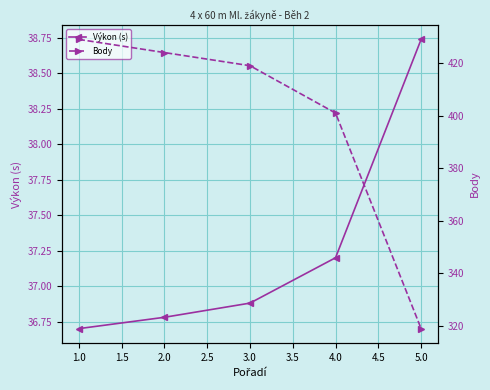

True or false: Výkon (s) and Body cross at least once.

False